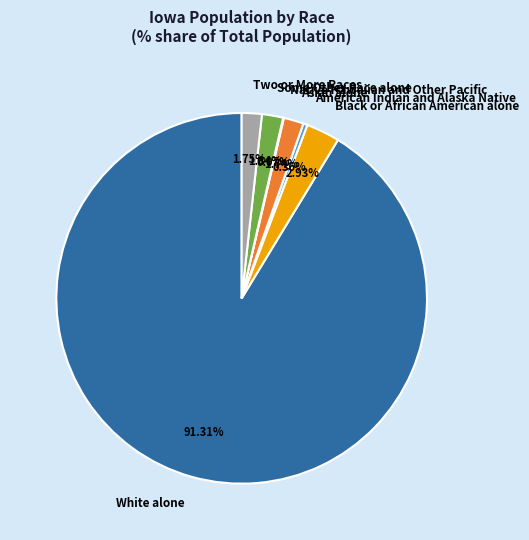

Which slice represents more than half of the pie?

White alone